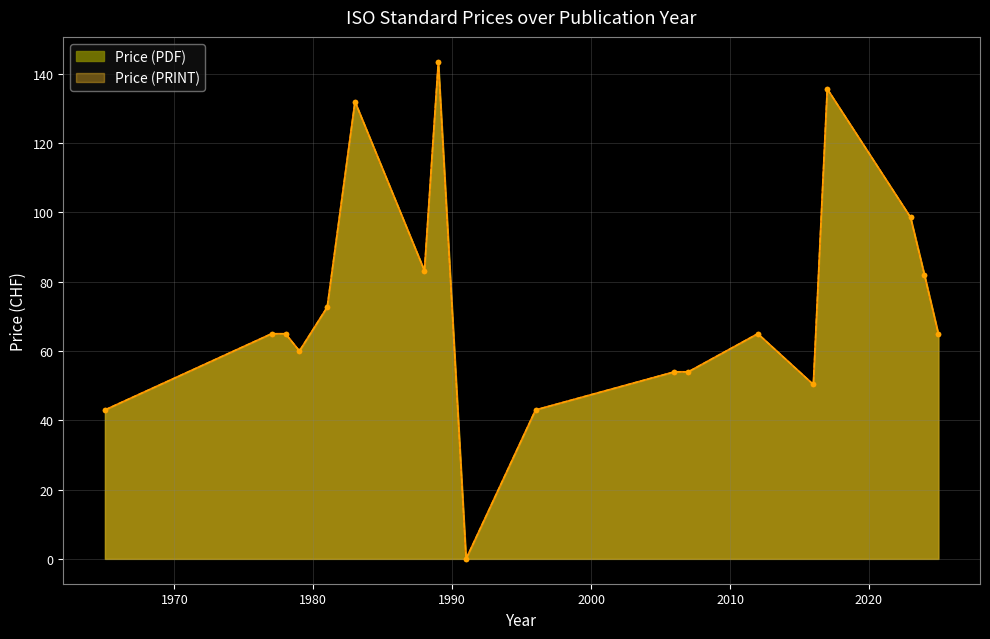

True or false: Price (PDF) and Price (PRINT) intersect in this chart.

False